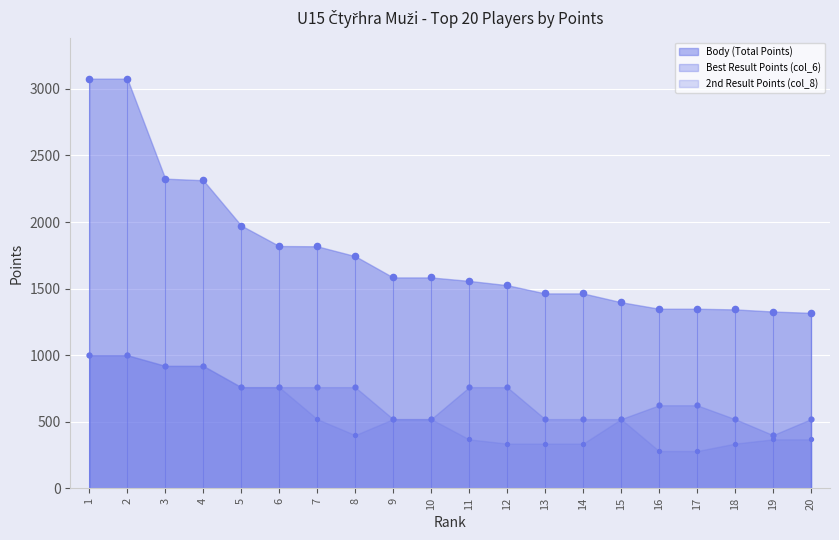

At which category is the sum across all series the highest?

1